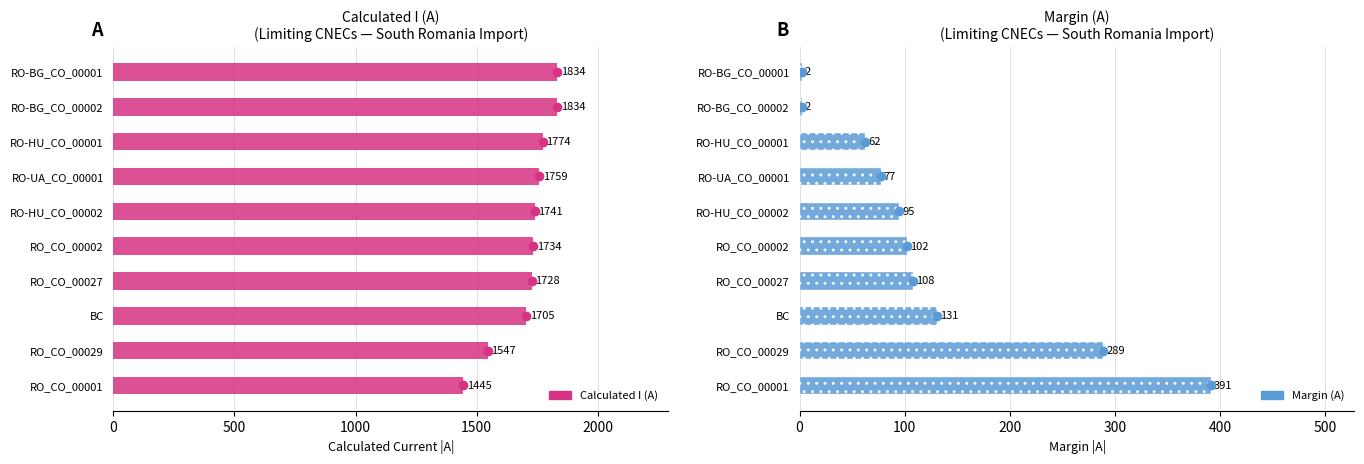

Reading left to right, extract all data points from this chart.

Calculated I (A): 1834	1834	1774	1759	1741	1734	1728	1705	1547	1445
Margin (A): 2	2	62	77	95	102	108	131	289	391